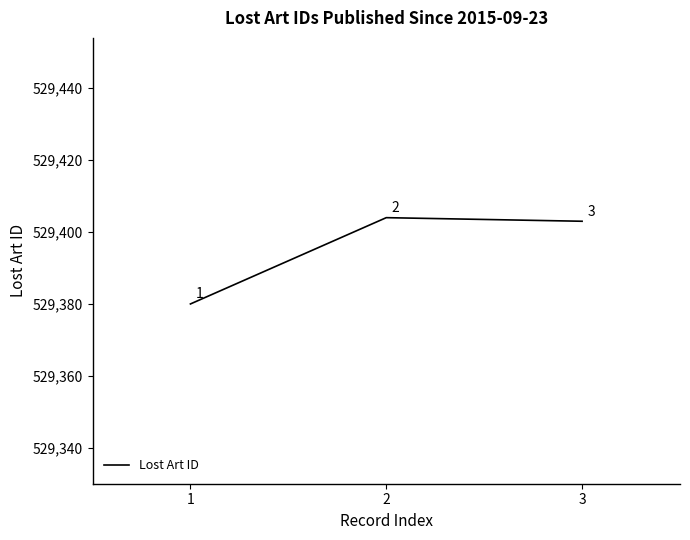

How many series are shown in this chart?

1